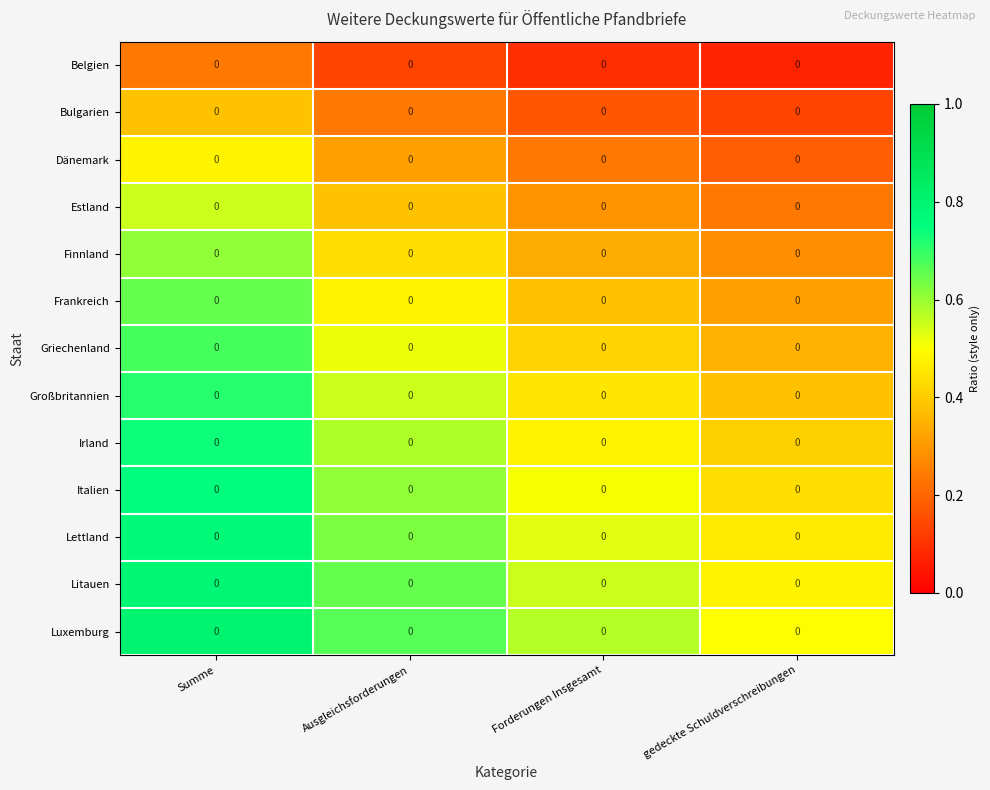

Which label corresponds to the smallest value in the chart?

gedeckte Schuldverschreibungen